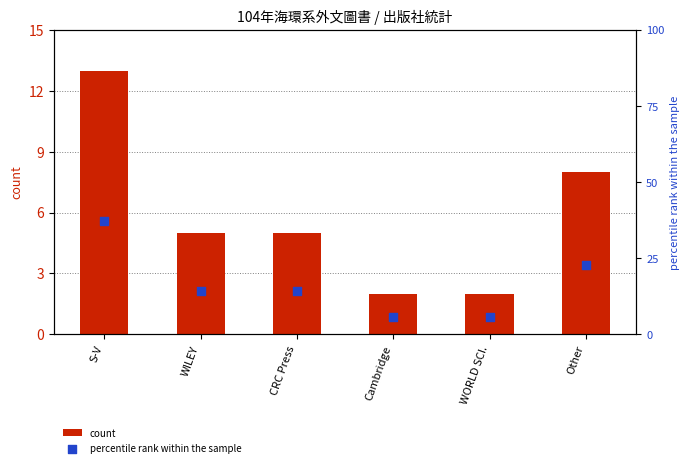

At how many categories does at least one series exceed 21?

2